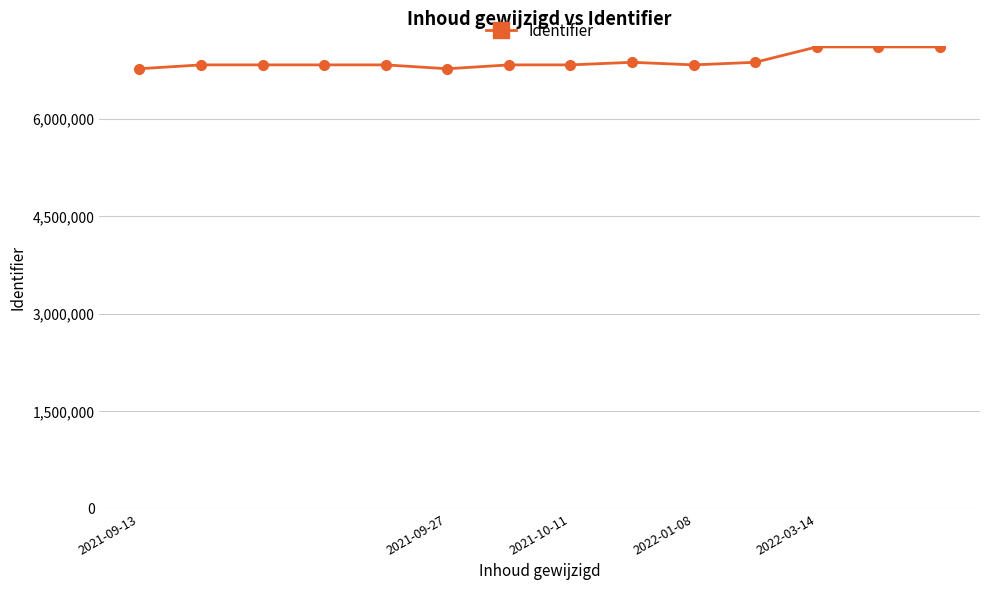

How many data points does each series have?

14